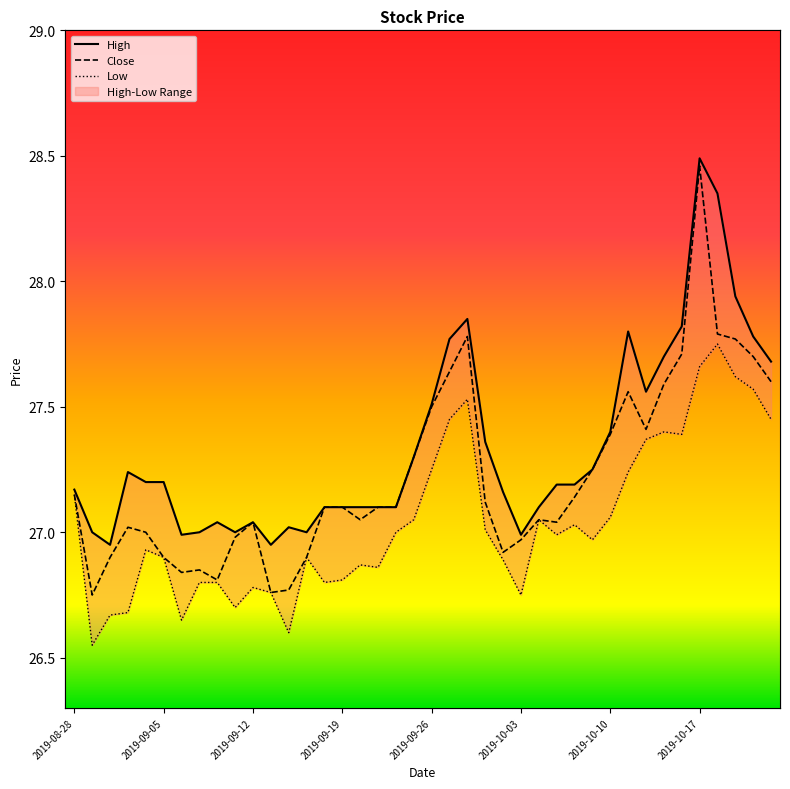

The High series shows 27.6 at 32. True or false?

True